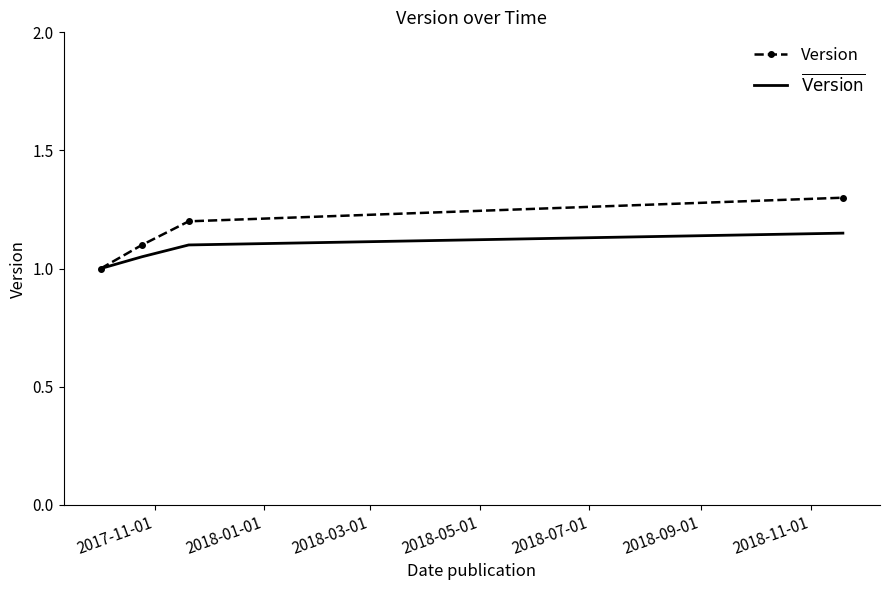

What is the smallest value displayed?

1.0